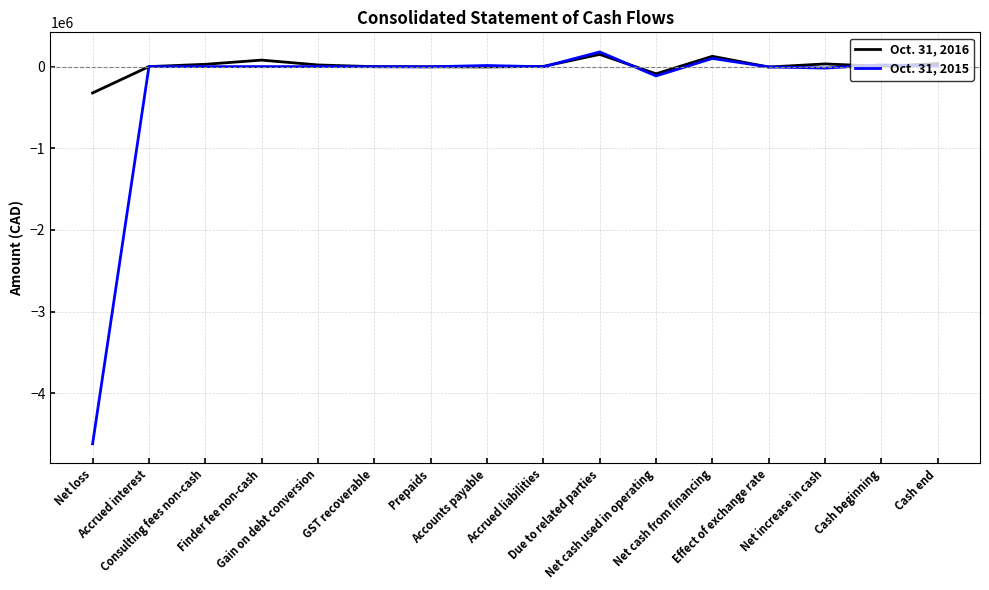

What is the sum of the Oct. 31, 2015 values at Cash beginning and Consulting fees non-cash?

21512